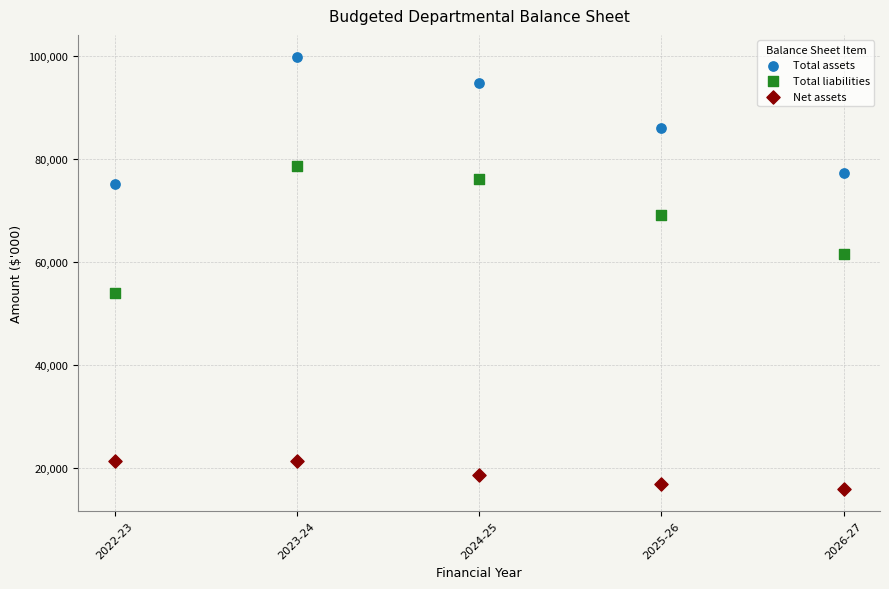

Which series reaches the minimum Y coordinate?

Net assets